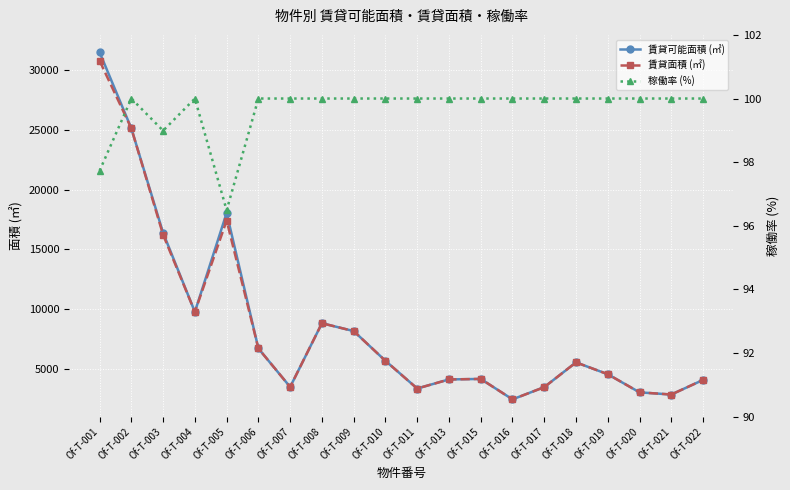

What is the difference between the maximum and minimum values in the 稼働率 (%) series?

3.5